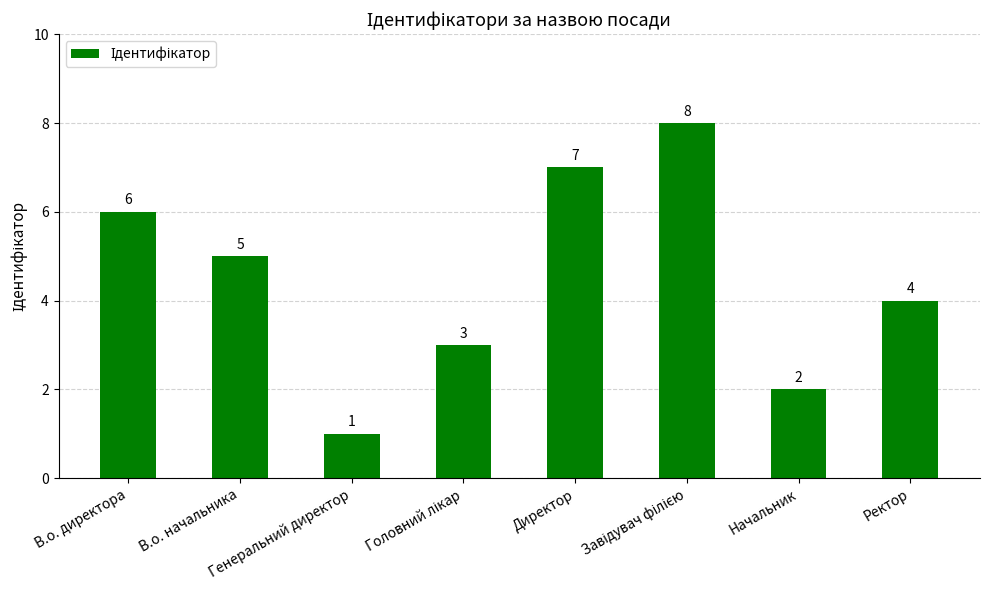

What is the value of the 7th bar from the left?

2